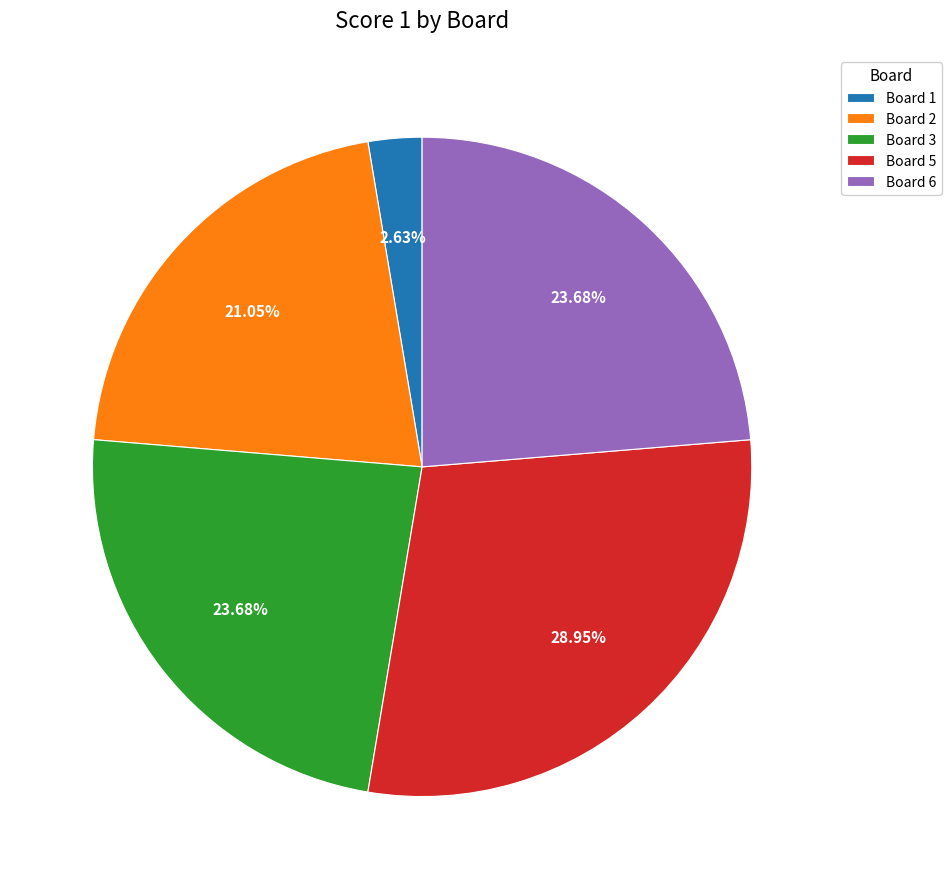

What is the largest slice in the pie chart?

Board 5